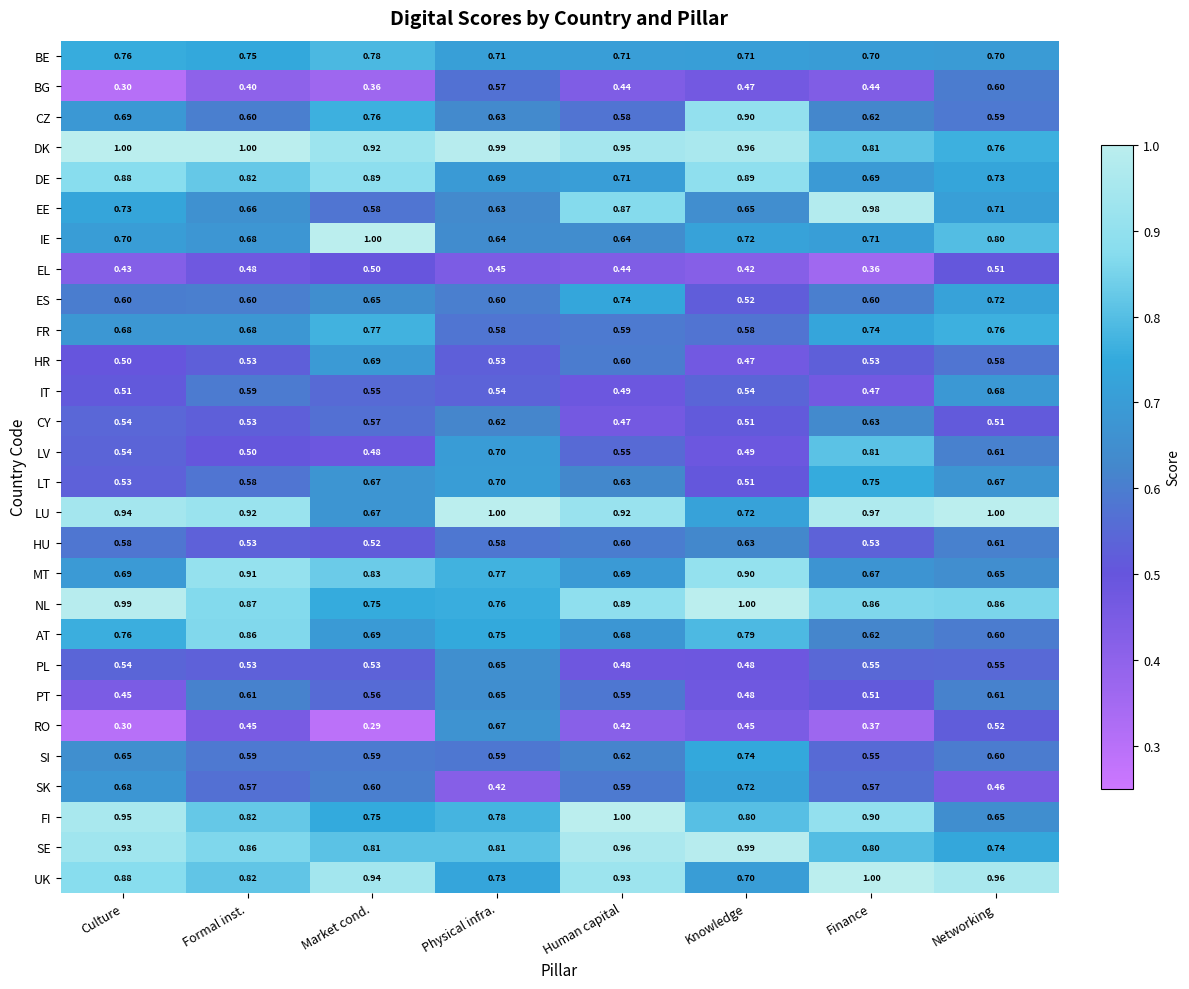

At which category does the chart reach its minimum across all series?

Market cond.